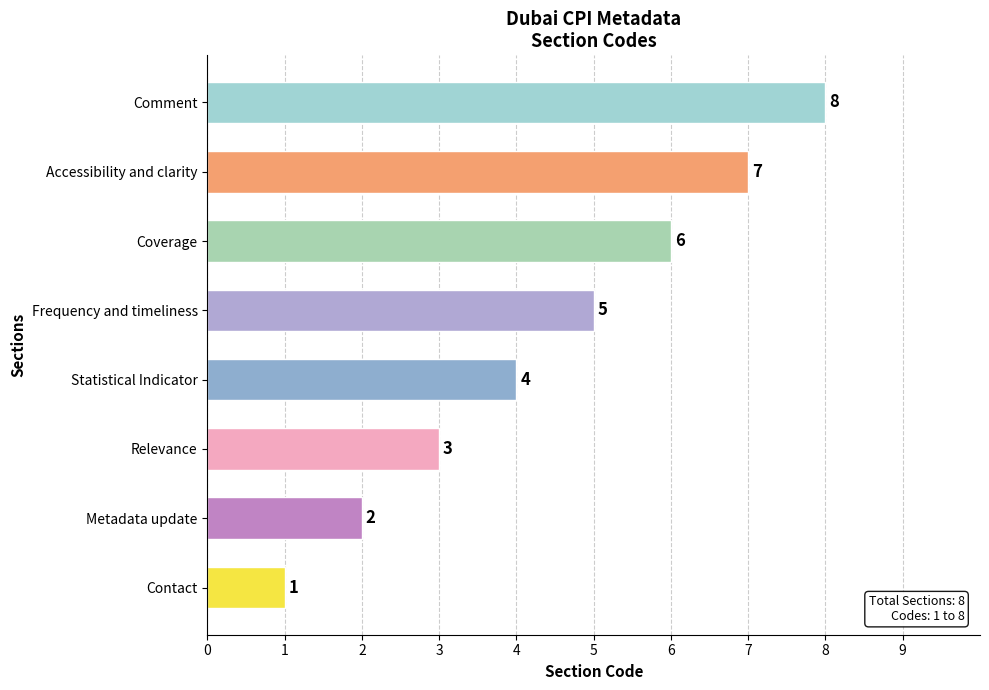

List the labels in order of value, largest first.

Comment, Accessibility and clarity, Coverage, Frequency and timeliness, Statistical Indicator, Relevance, Metadata update, Contact